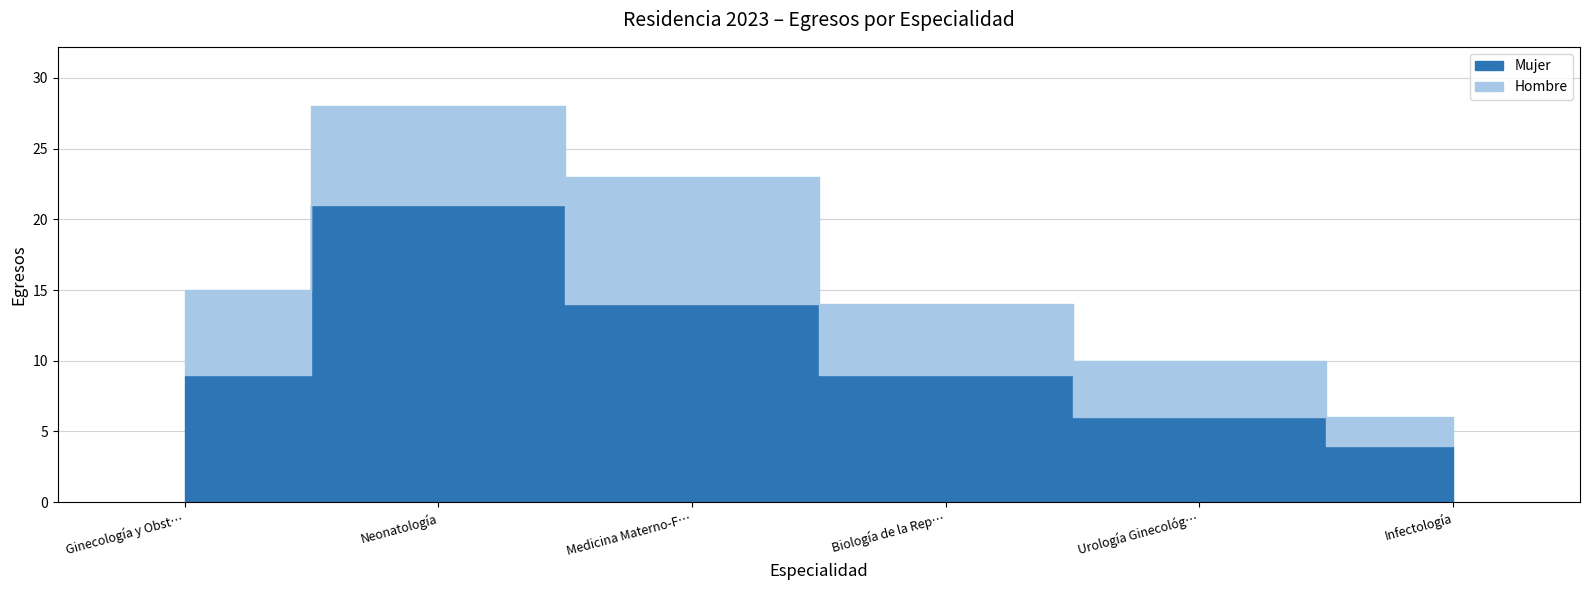

Which category has the highest value in the Hombre series?

Medicina Materno-Fetal